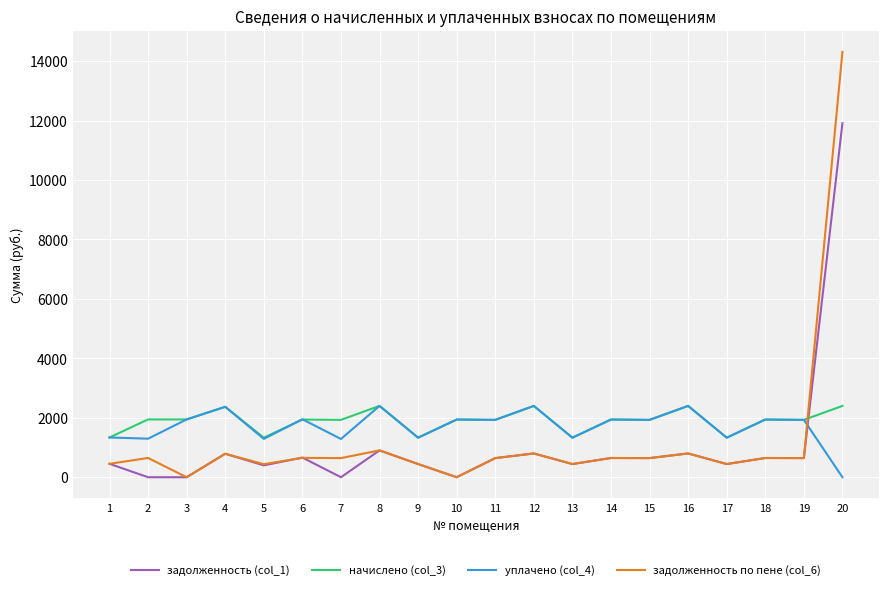

What is the total value across all series at 10?

3882.5